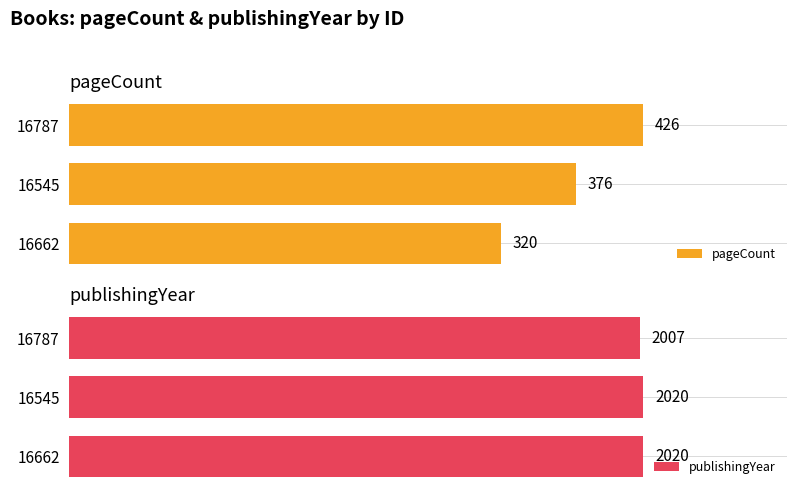

How many values in the pageCount series are below 376?

1